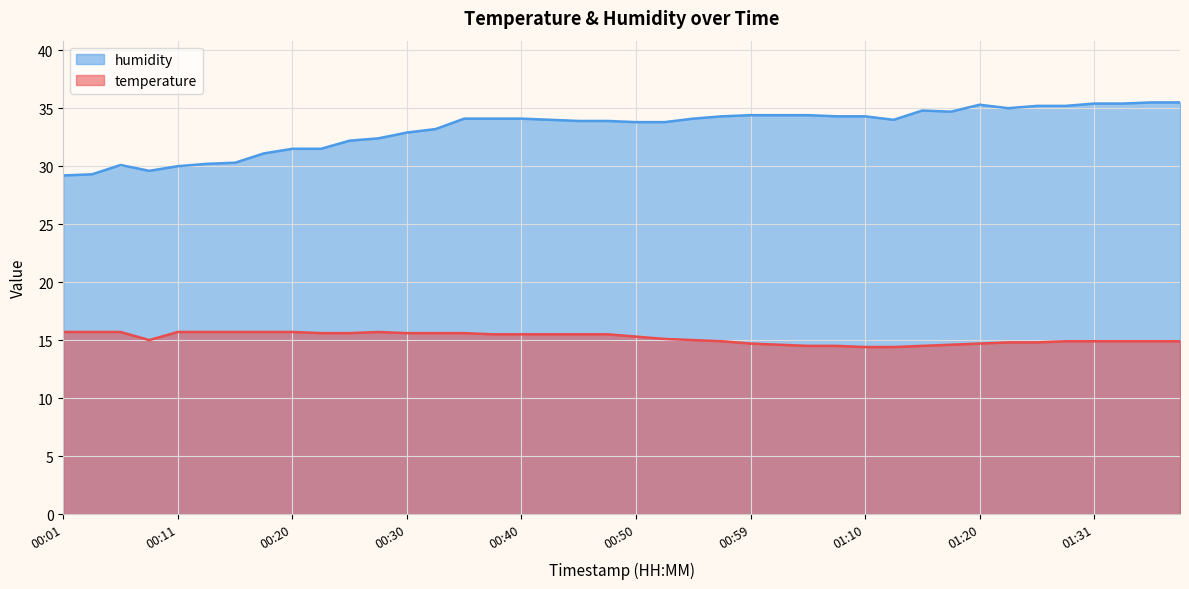

Reading left to right, list all the values displayed in this chart.

temperature: 15.7	15.7	15.7	15.0	15.7	15.7	15.7	15.7	15.7	15.6	15.6	15.7	15.6	15.6	15.6	15.5	15.5	15.5	15.5	15.5	15.3	15.1	15.0	14.9	14.7	14.6	14.5	14.5	14.4	14.4	14.5	14.6	14.7	14.8	14.8	14.9	14.9	14.9	14.9	14.9
humidity: 29.2	29.3	30.1	29.6	30.0	30.2	30.3	31.1	31.5	31.5	32.2	32.4	32.9	33.2	34.1	34.1	34.1	34.0	33.9	33.9	33.8	33.8	34.1	34.3	34.4	34.4	34.4	34.3	34.3	34.0	34.8	34.7	35.3	35.0	35.2	35.2	35.4	35.4	35.5	35.5